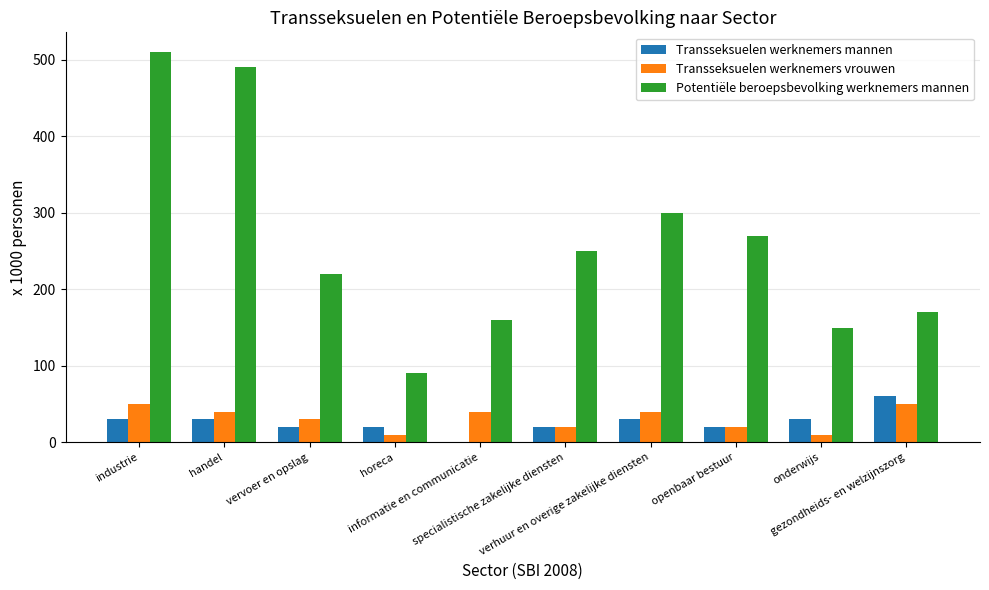

Which series has the largest total across all categories?

Potentiële beroepsbevolking werknemers mannen